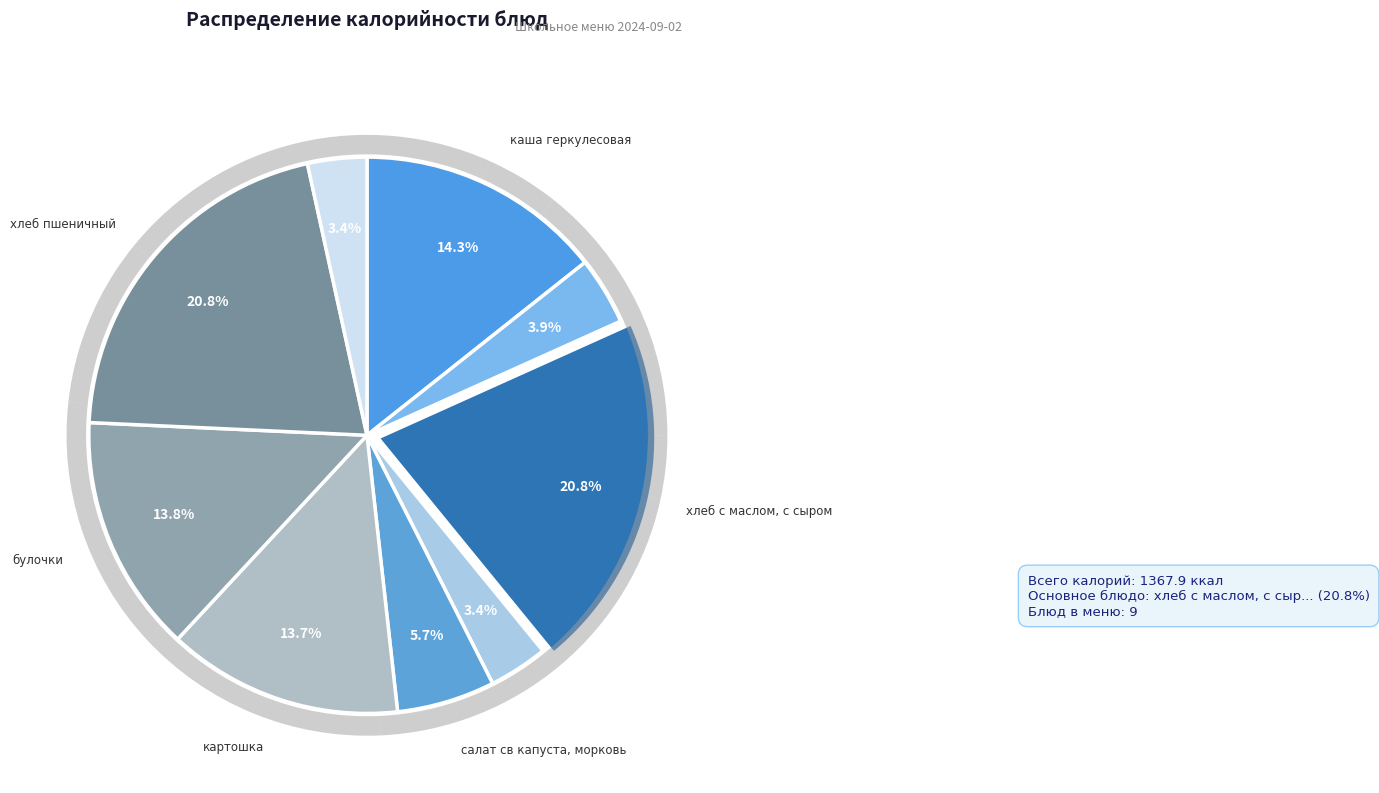

To the nearest percent, what portion does каша геркулесовая represent?

14%